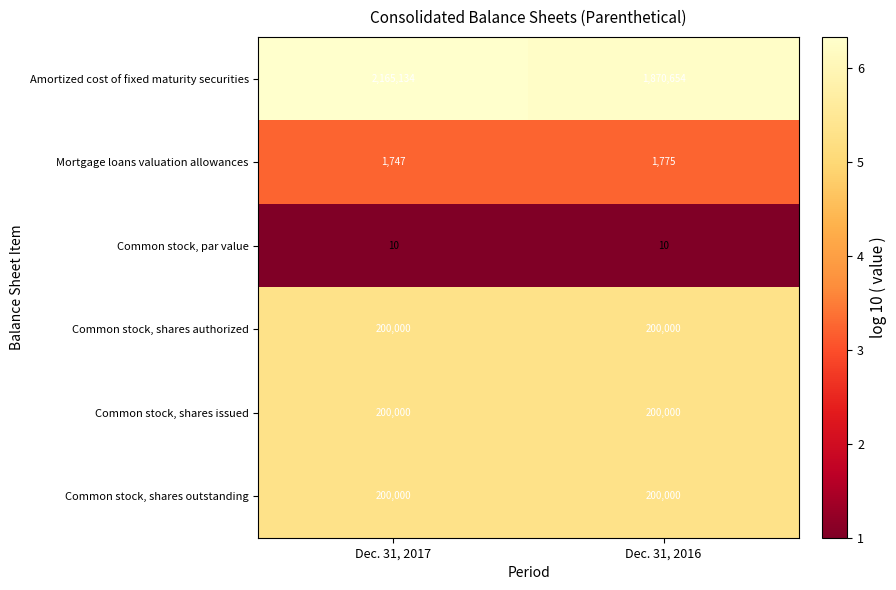

Reading left to right, list all the values displayed in this chart.

Amortized cost of fixed maturity securities: 2165134	1870654
Mortgage loans valuation allowances: 1747	1775
Common stock, par value: 10	10
Common stock, shares authorized: 200000	200000
Common stock, shares issued: 200000	200000
Common stock, shares outstanding: 200000	200000